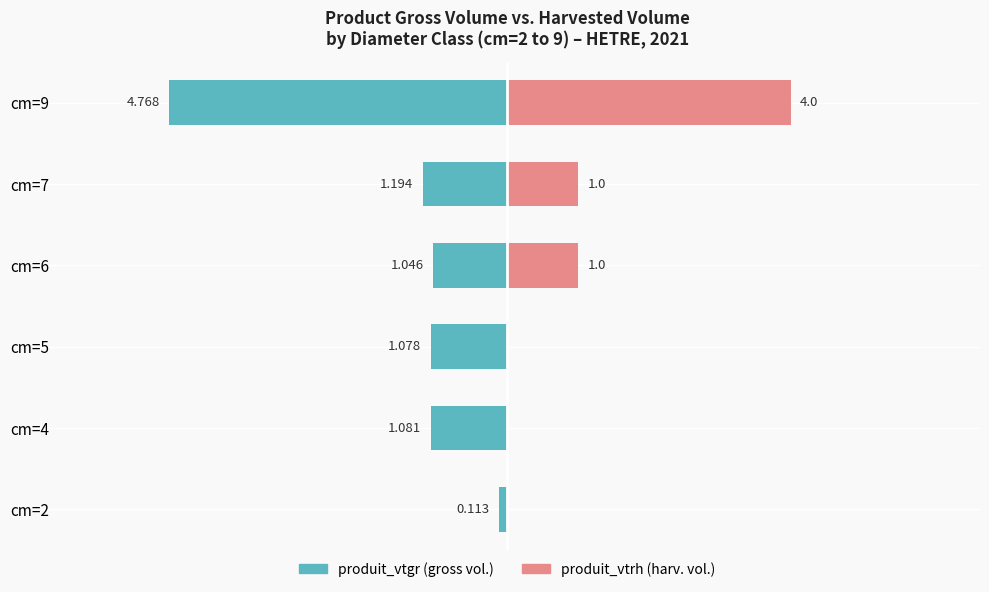

Between cm=2 and cm=7, which series saw the biggest shift?

produit_vtgr